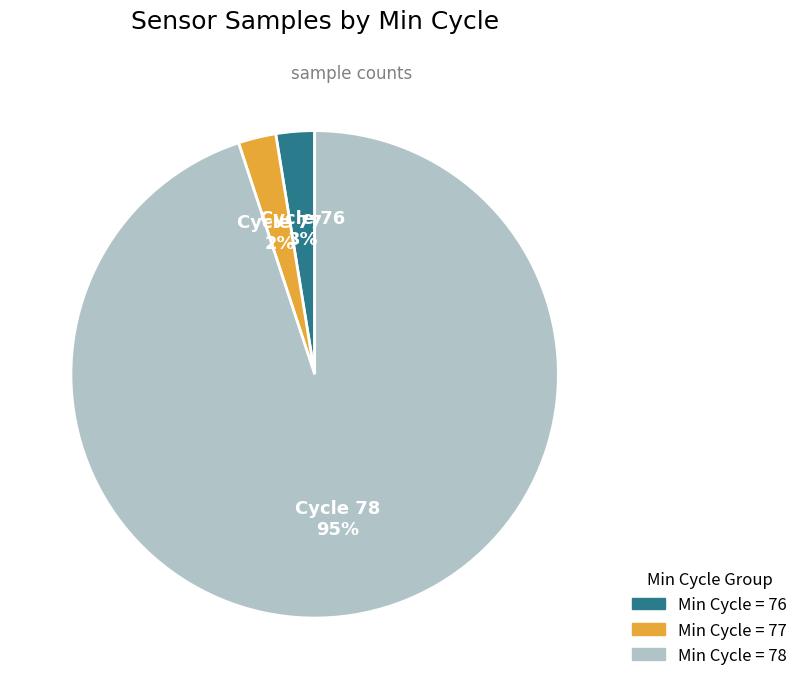

To the nearest percent, what is the average slice percentage?

33%